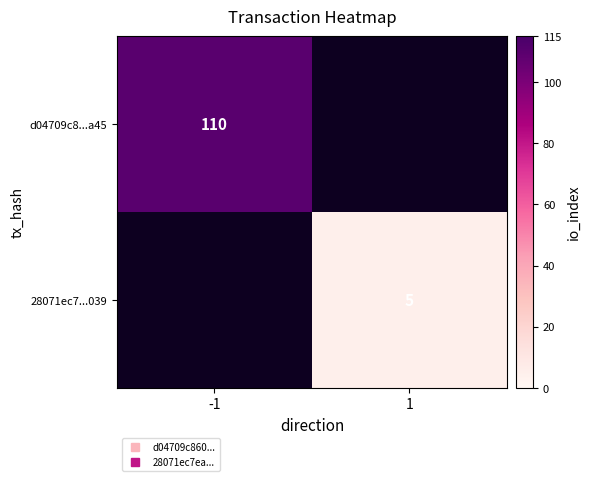

At which label is d04709c8...a45 closest to 110?

-1